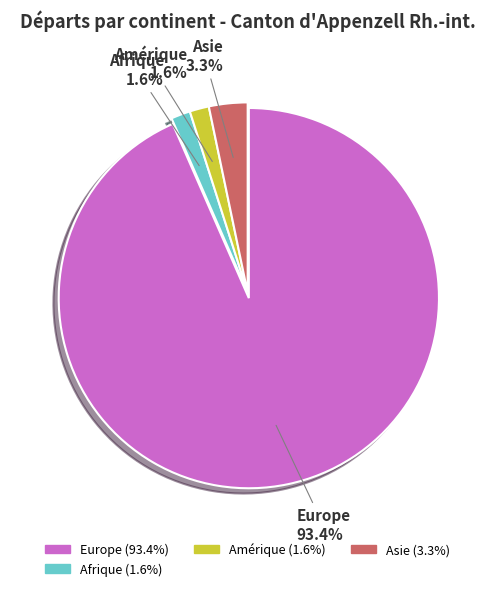

How many segments does this pie chart have?

4